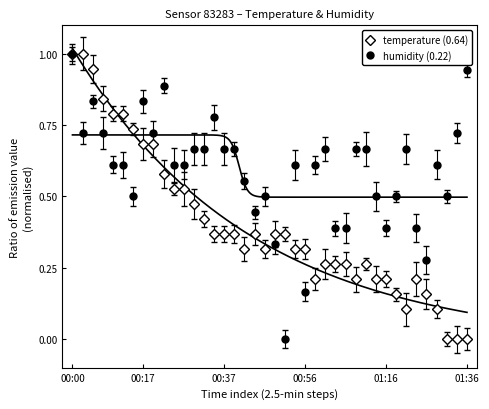

Which category has the highest value in the humidity series?

00:00